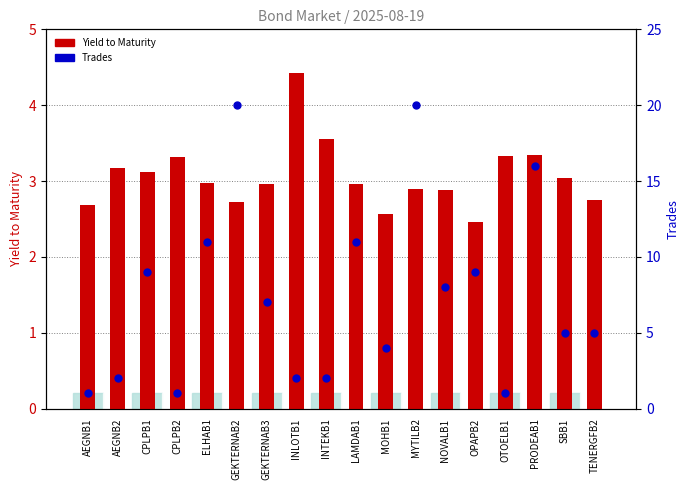

What are all the series names shown in the legend?

Yield to Maturity, Trades